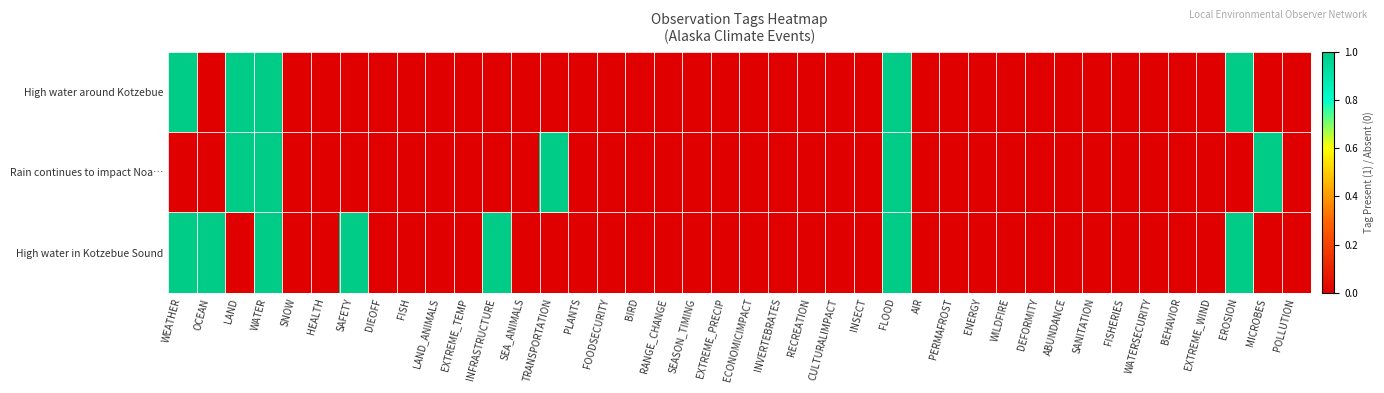

Rank the series at SEASON_TIMING from highest to lowest value.

High water around Kotzebue, Rain continues to impact Noa…, High water in Kotzebue Sound